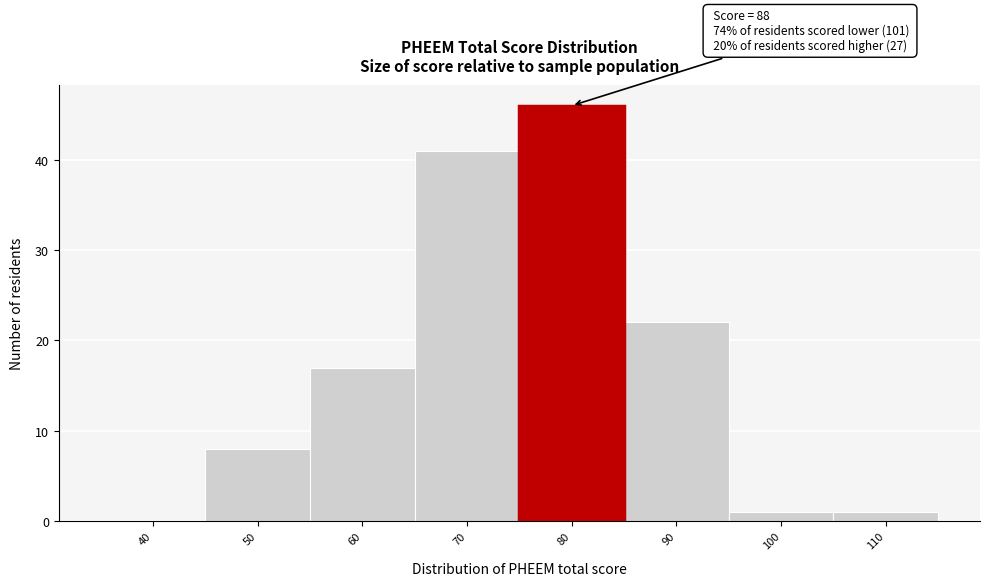

Reading left to right, transcribe all the data shown in this chart.

40=0	50=8	60=17	70=41	80=46	90=22	100=1	110=1